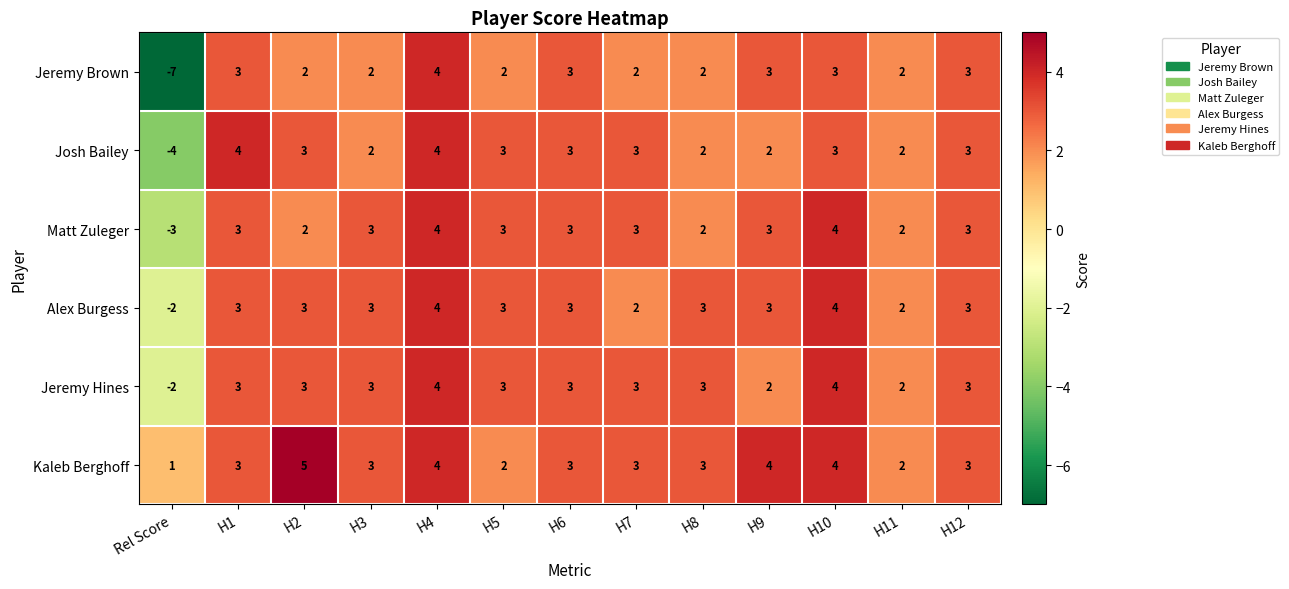

What is the average value of the Kaleb Berghoff series?

3